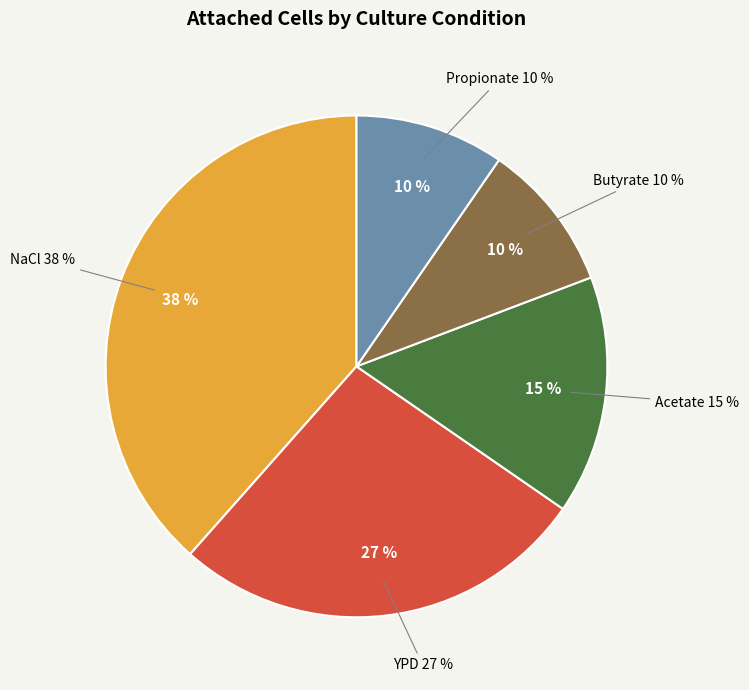

Rank the categories by value from lowest to highest.

Butyrate, Propionate, Acetate, YPD, NaCl